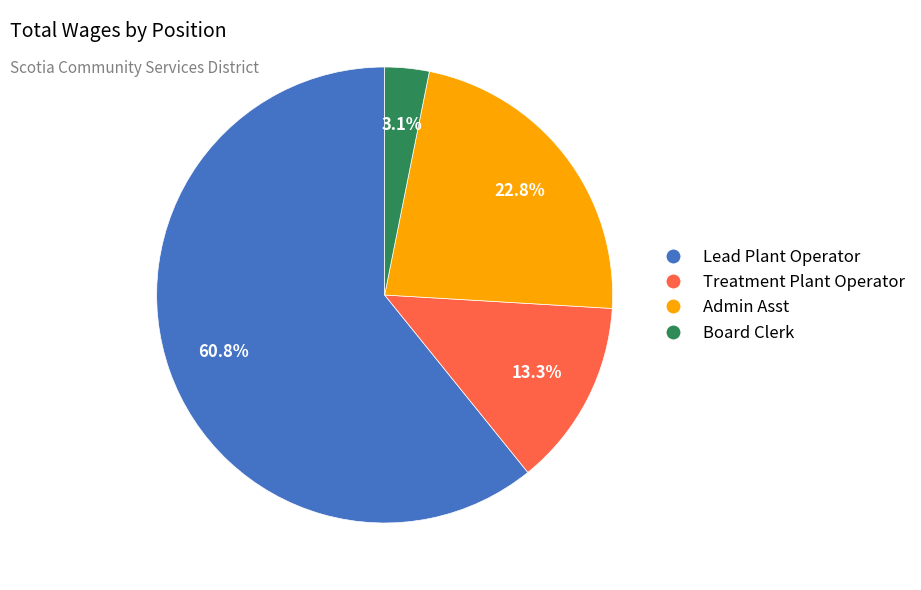

Is there any slice that represents more than half of the pie?

Yes